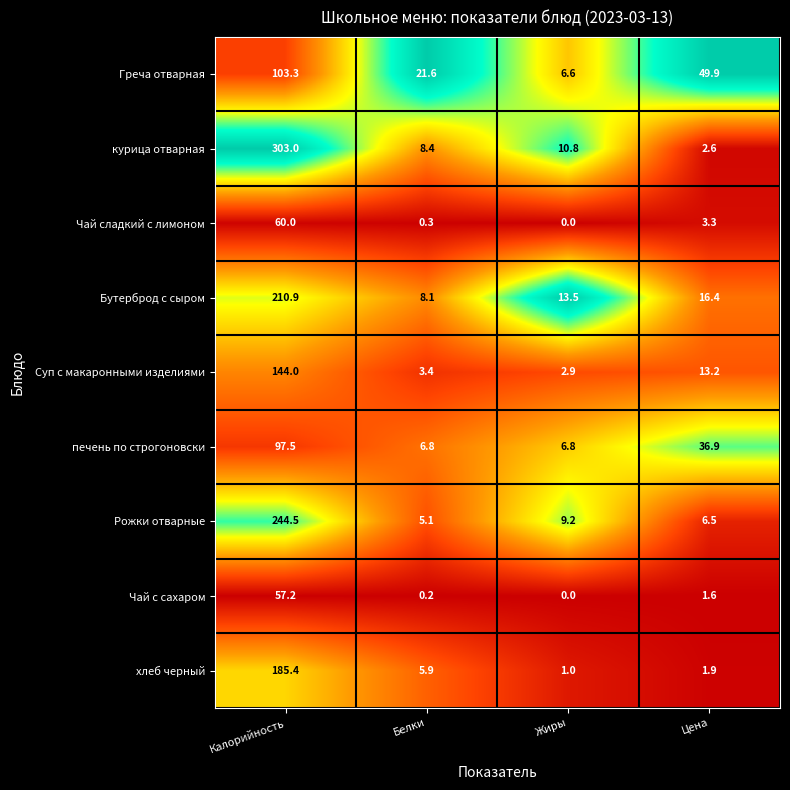

Is it true that хлеб черный equals 1.9 at Цена?

True